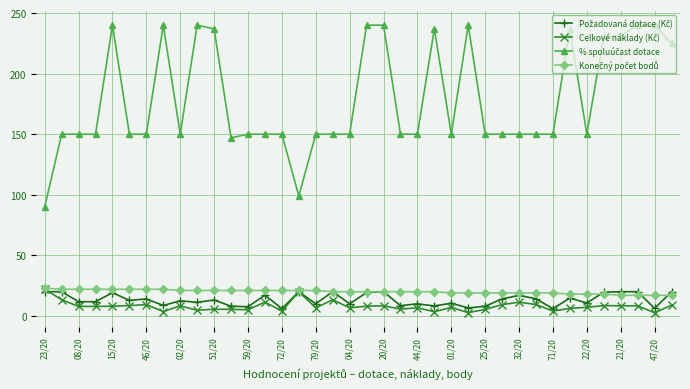

At how many categories does at least one series exceed 69?

38